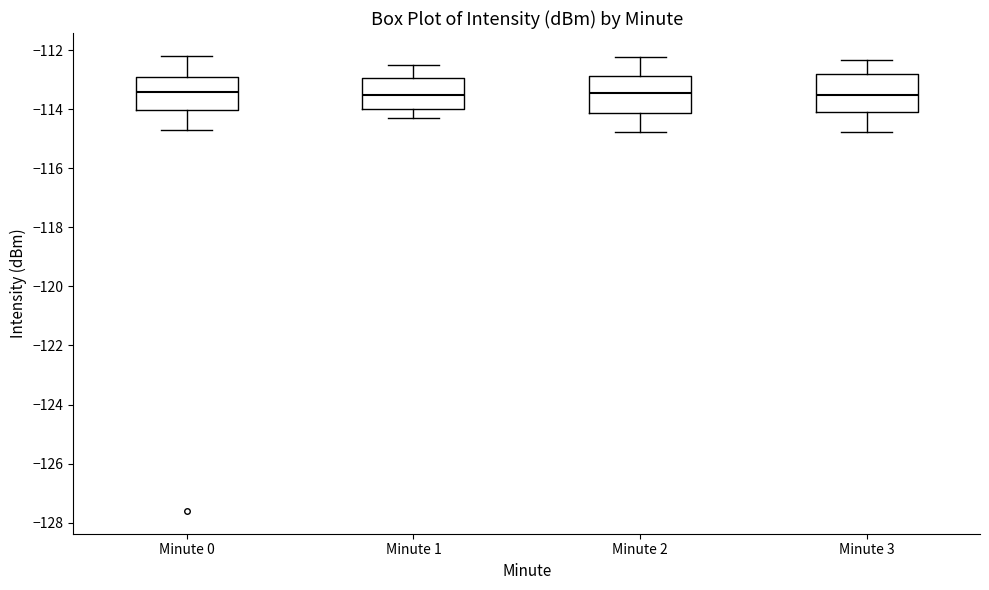

Reading left to right, transcribe this box plot: for each box, give where its median line is, the range the box spans, and where its two whiskers end, as read against the y-axis. The values are not printed on the chart, so give them approximately, as read against the axis.

Minute 0: median -113.4, box -114.0 to -113.0, whiskers -114.8 to -112.2
Minute 1: median -113.6, box -114.0 to -113.0, whiskers -114.4 to -112.6
Minute 2: median -113.4, box -114.2 to -112.8, whiskers -114.8 to -112.2
Minute 3: median -113.6, box -114.0 to -112.8, whiskers -114.8 to -112.4